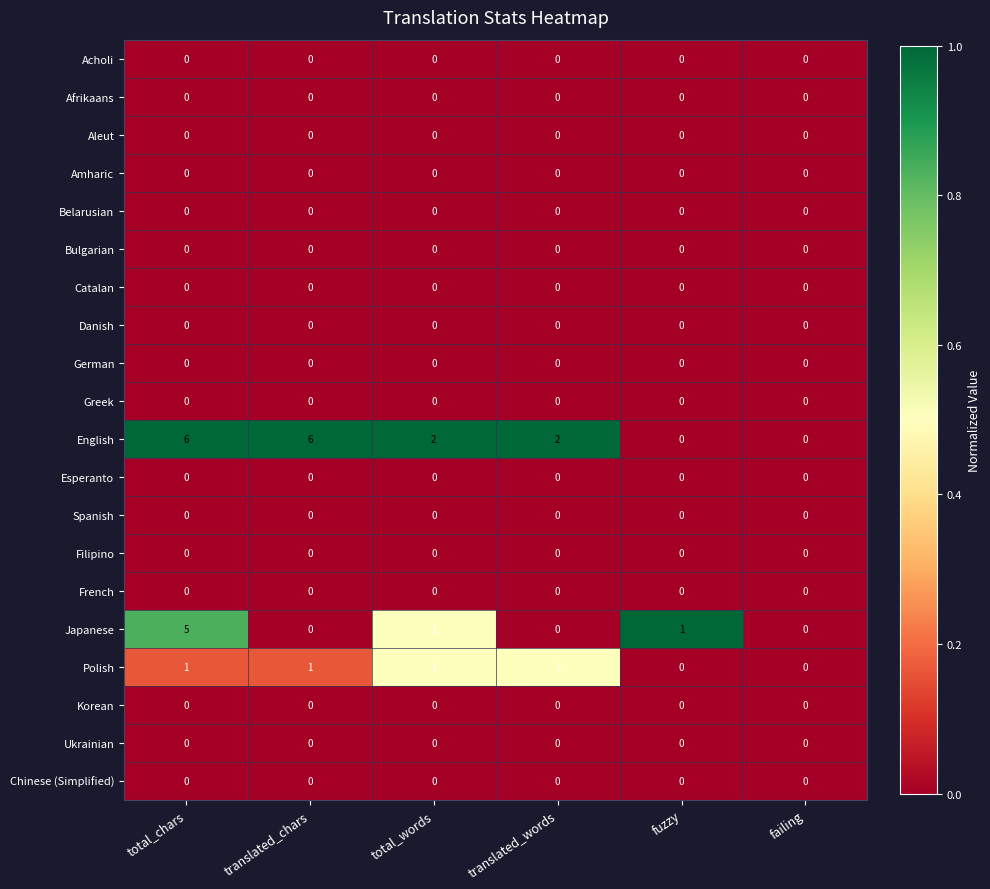

Which series has the widest spread of values?

English